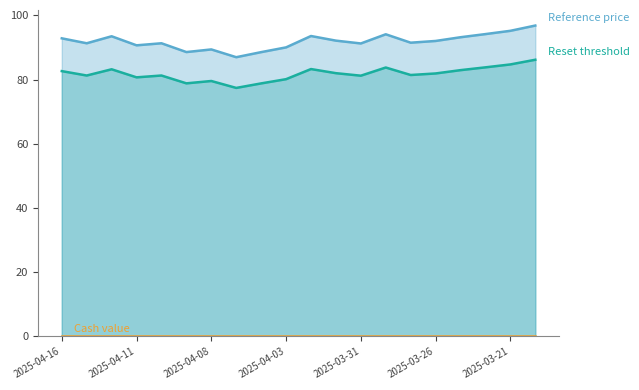

Rank the series at 2025-04-15 from highest to lowest value.

Reference price, Reset threshold